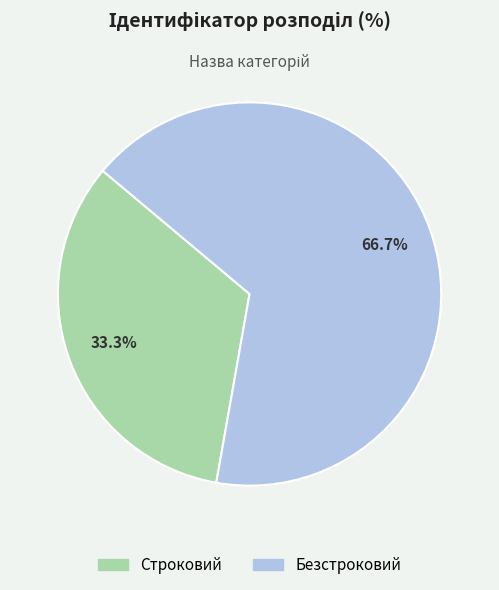

To the nearest percent, what is the difference between the largest and smallest slice percentages?

33%